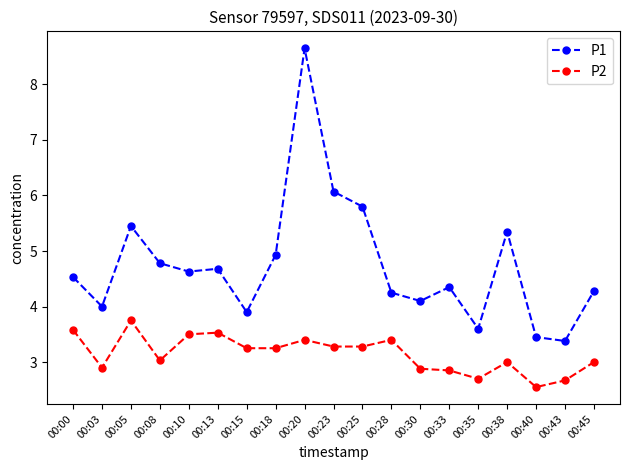

The P1 series shows 1.9 at 00:25. True or false?

False